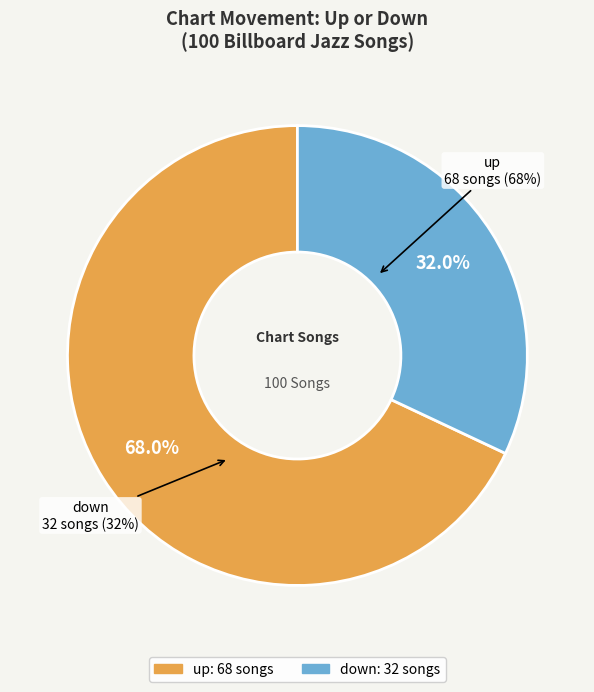

To the nearest percent, what is the difference between the largest and smallest slice percentages?

36%